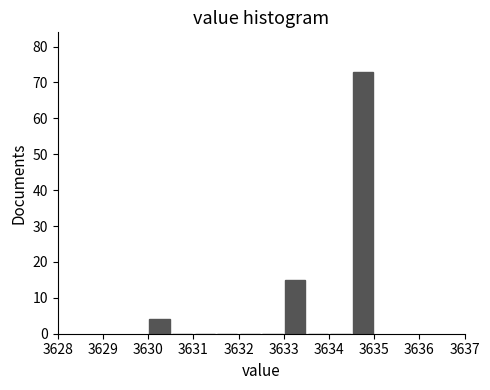

Reading left to right, transcribe this chart: for each bar, give the range it covers on the x-axis and its height. The values are not printed on the chart, so give them approximately, as read against the axis.

3630.0 to 3630.5: 4
3630.5 to 3631.0: 0
3631.0 to 3631.5: 0
3631.5 to 3632.0: 0
3632.0 to 3632.5: 0
3632.5 to 3633.0: 0
3633.0 to 3633.5: 15
3633.5 to 3634.0: 0
3634.0 to 3634.5: 0
3634.5 to 3635.0: 73